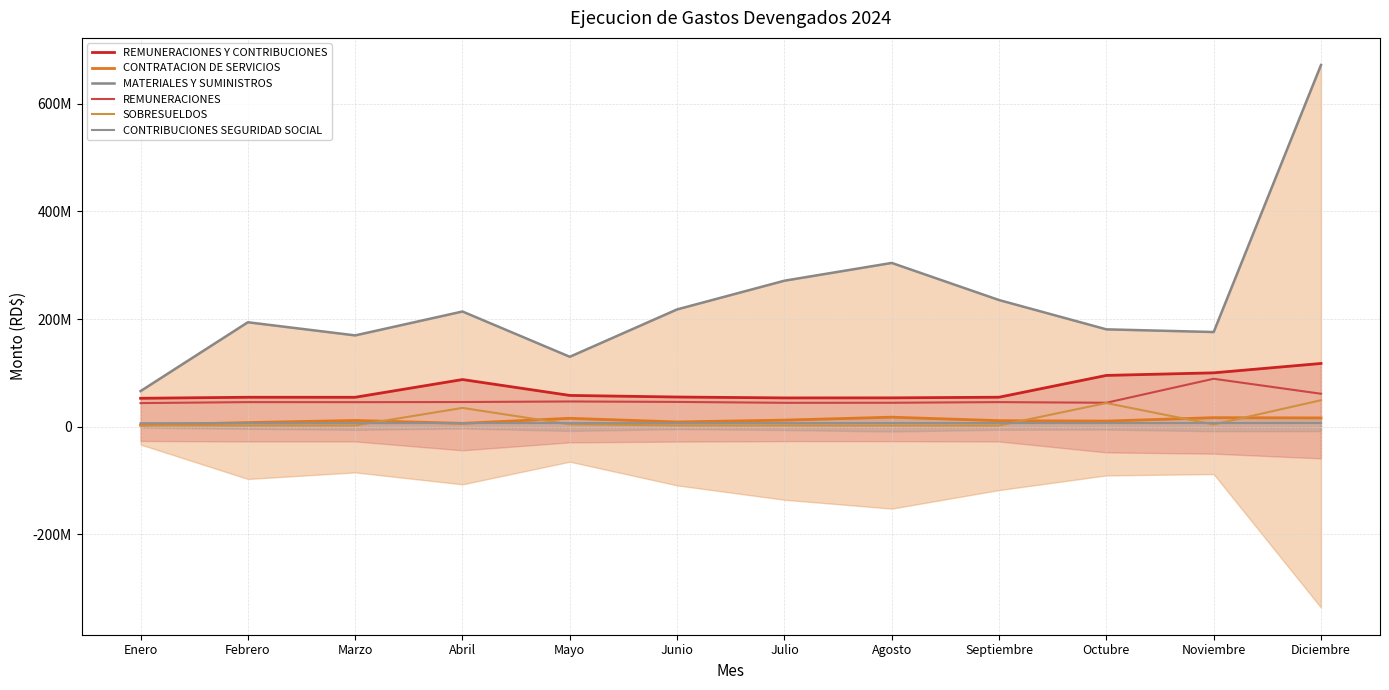

True or false: CONTRIBUCIONES SEGURIDAD SOCIAL and CONTRATACION DE SERVICIOS intersect in this chart.

True